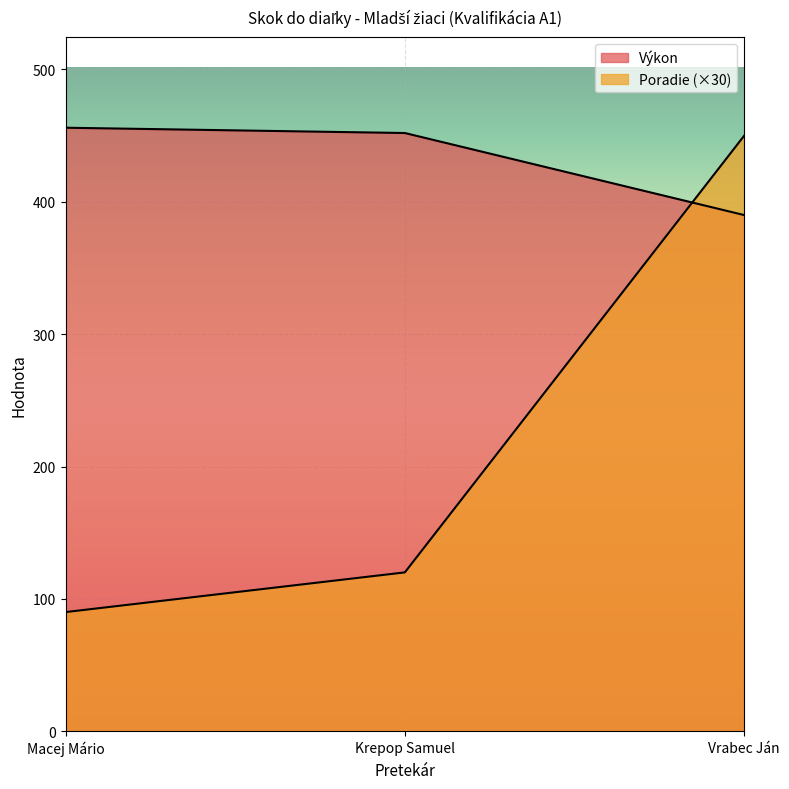

What is the label of the 2nd point from the right?

Krepop Samuel